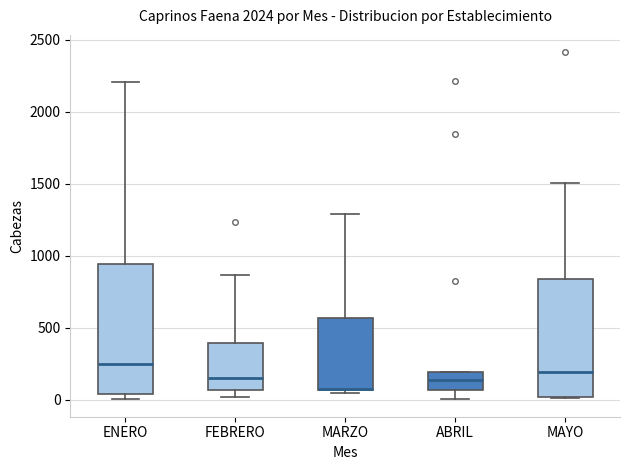

Reading left to right, read every box against the y-axis: the position of its median line, the range the box covers, and the ends of its whiskers. The values are not printed on the chart, so give them approximately, as read against the axis.

ENERO: median 250, box 50 to 950, whiskers 0 to 2200
FEBRERO: median 150, box 50 to 400, whiskers 0 to 850
MARZO: median 50 (drawn on the box's lower edge), box 50 to 550, whiskers 50 (just below the box's lower edge) to 1300
ABRIL: median 150, box 50 to 200, whiskers 0 to 200
MAYO: median 200, box 0 to 850, whiskers 0 to 1500